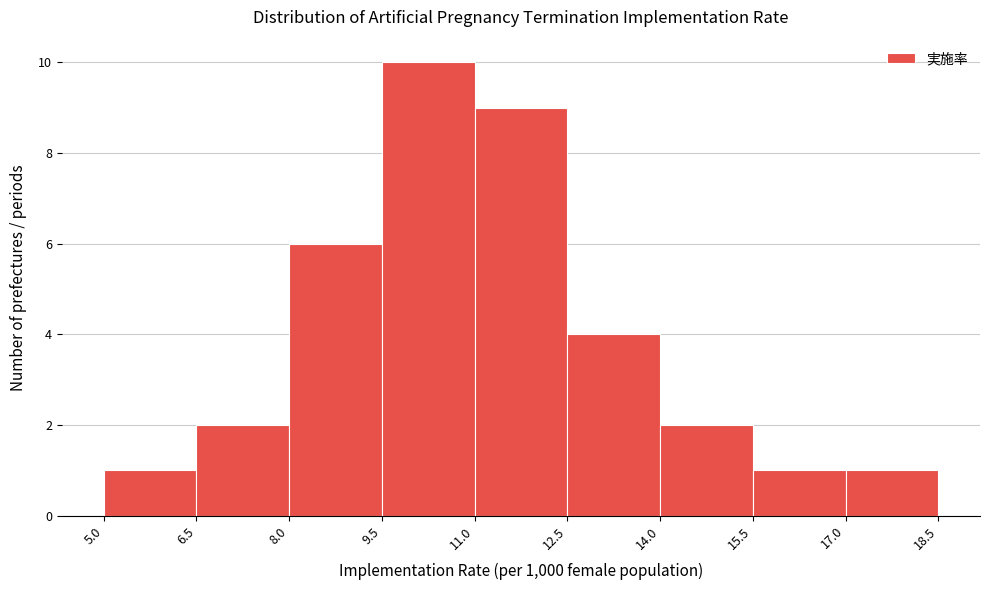

Reading left to right, list every bar in this chart as the range it spans on the x-axis followed by its height. The values are not printed on the chart, so give them approximately, as read against the axis.

5.0 to 6.5: 1
6.5 to 8.0: 2
8.0 to 9.5: 6
9.5 to 11.0: 10
11.0 to 12.5: 9
12.5 to 14.0: 4
14.0 to 15.5: 2
15.5 to 17.0: 1
17.0 to 18.5: 1